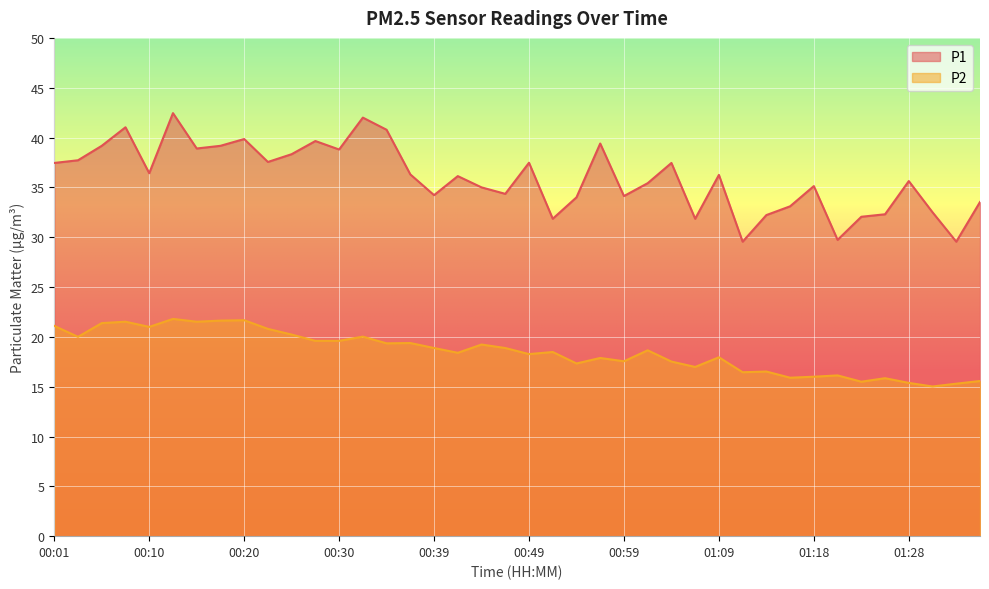

Reading left to right, transcribe all the data shown in this chart.

P1: 00:01=37.5	00:03=37.7	00:06=39.2	00:08=41.0	00:10=36.4	00:13=42.5	00:15=38.9	00:18=39.2	00:20=39.9	00:23=37.5	00:25=38.3	00:27=39.6	00:30=38.8	00:32=42.0	00:35=40.8	00:37=36.3	00:39=34.2	00:42=36.1	00:44=35.0	00:47=34.4	00:49=37.5	00:52=31.9	00:54=34.0	00:56=39.4	00:59=34.1	01:01=35.4	01:04=37.5	01:06=31.9	01:09=36.2	01:11=29.6	01:13=32.2	01:16=33.1	01:18=35.1	01:21=29.7	01:23=32.0	01:26=32.3	01:28=35.6	01:31=32.5	01:33=29.6	01:38=33.5
P2: 00:01=21.1	00:03=20.0	00:06=21.4	00:08=21.5	00:10=21.0	00:13=21.8	00:15=21.5	00:18=21.6	00:20=21.7	00:23=20.8	00:25=20.2	00:27=19.6	00:30=19.6	00:32=20.0	00:35=19.4	00:37=19.4	00:39=18.9	00:42=18.4	00:44=19.2	00:47=18.9	00:49=18.3	00:52=18.5	00:54=17.3	00:56=17.9	00:59=17.6	01:01=18.6	01:04=17.5	01:06=17.0	01:09=17.9	01:11=16.4	01:13=16.5	01:16=15.9	01:18=16.0	01:21=16.1	01:23=15.5	01:26=15.8	01:28=15.4	01:31=15.0	01:33=15.3	01:38=15.6